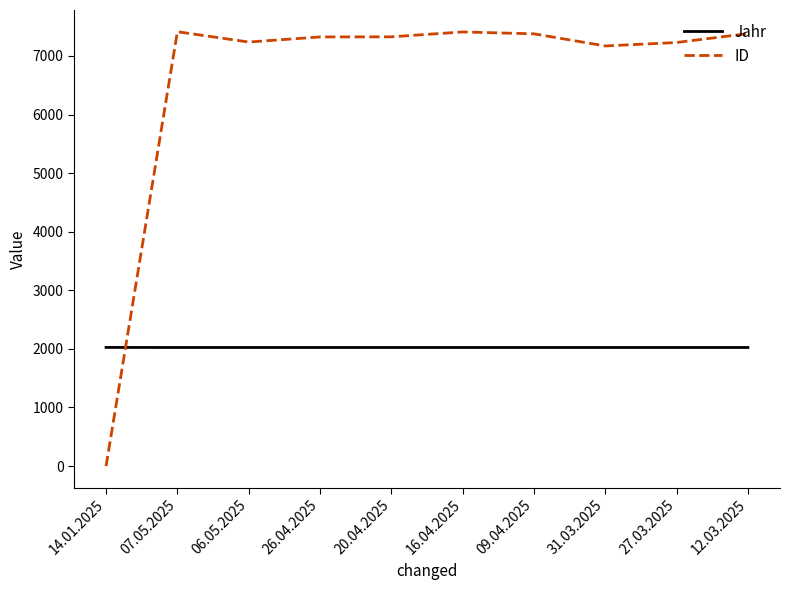

Rank the series at 12.03.2025 from highest to lowest value.

ID, Jahr